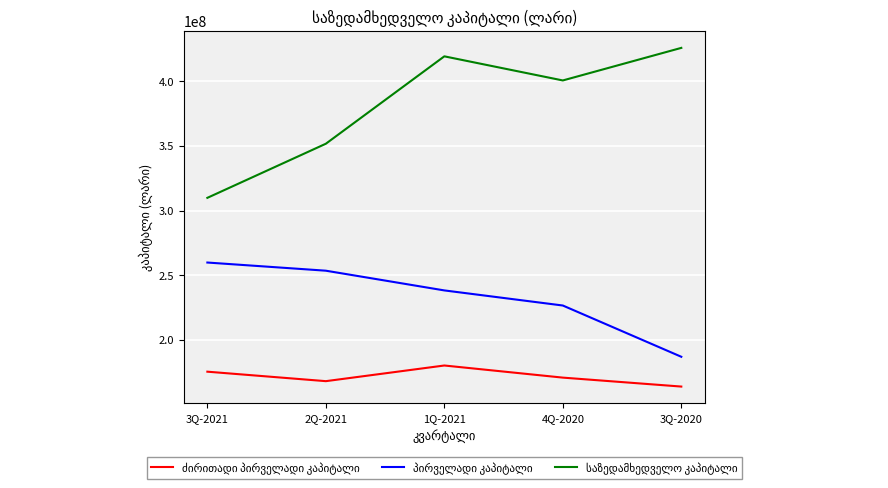

At which category is the sum across all series the highest?

1Q-2021